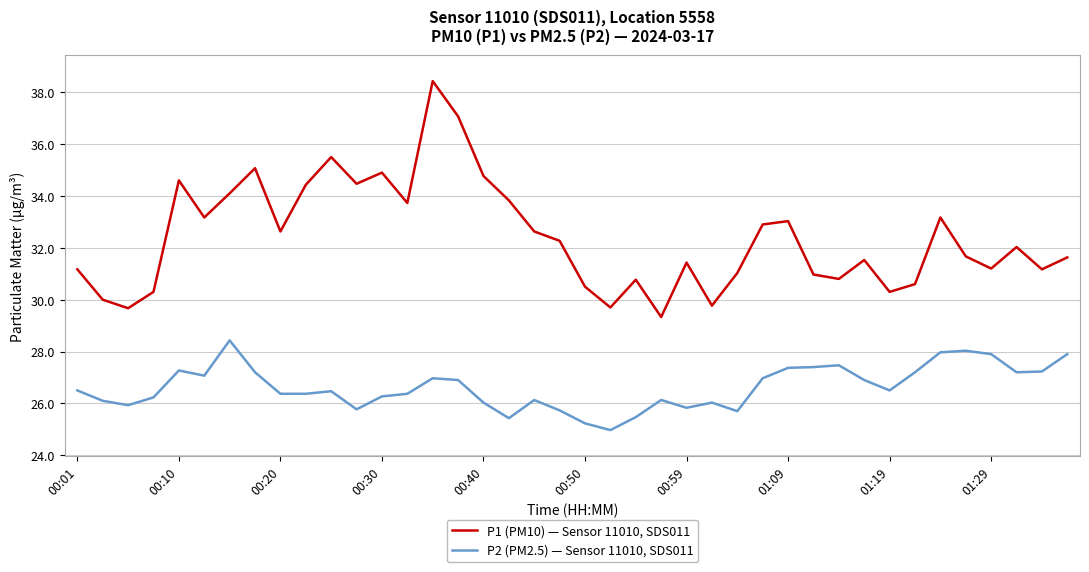

True or false: P1 (PM10) — Sensor 11010, SDS011 and P2 (PM2.5) — Sensor 11010, SDS011 cross at least once.

False